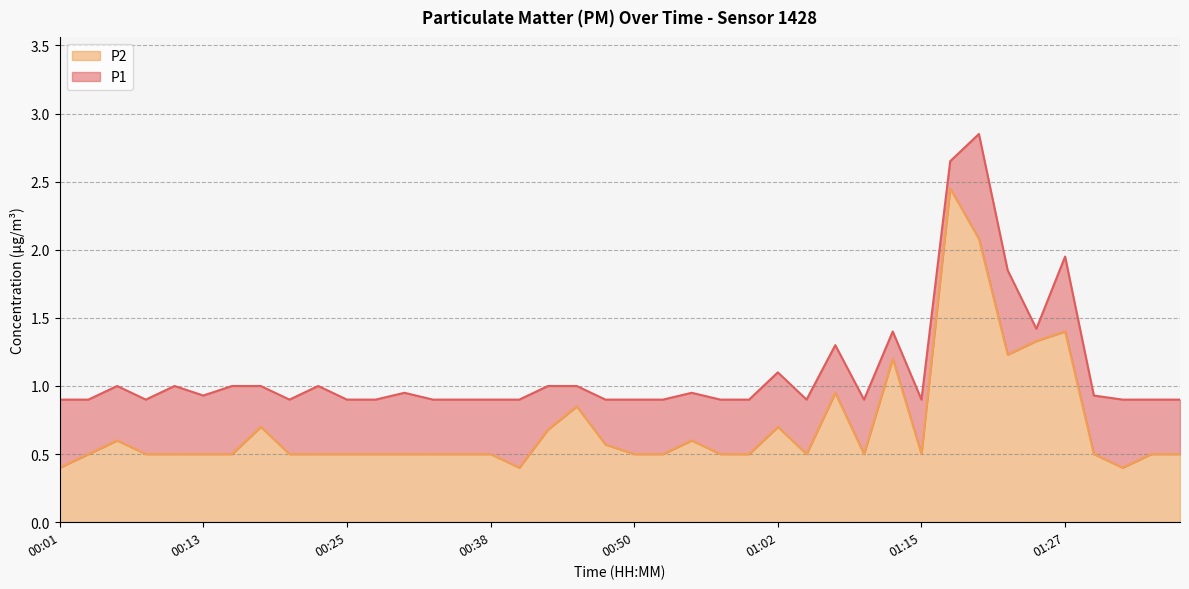

What are all the series names shown in the legend?

P2, P1